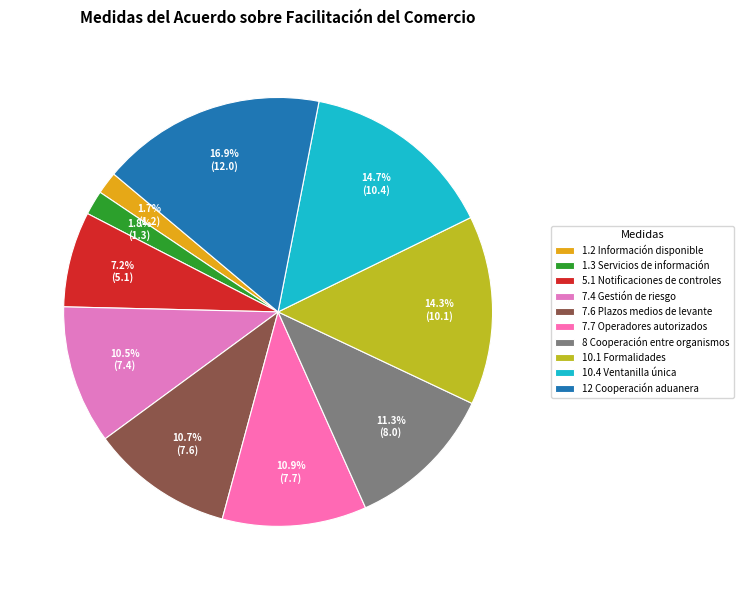

To the nearest percent, what is the combined percentage of 7.7 Operadores autorizados and 10.1 Formalidades?

25%